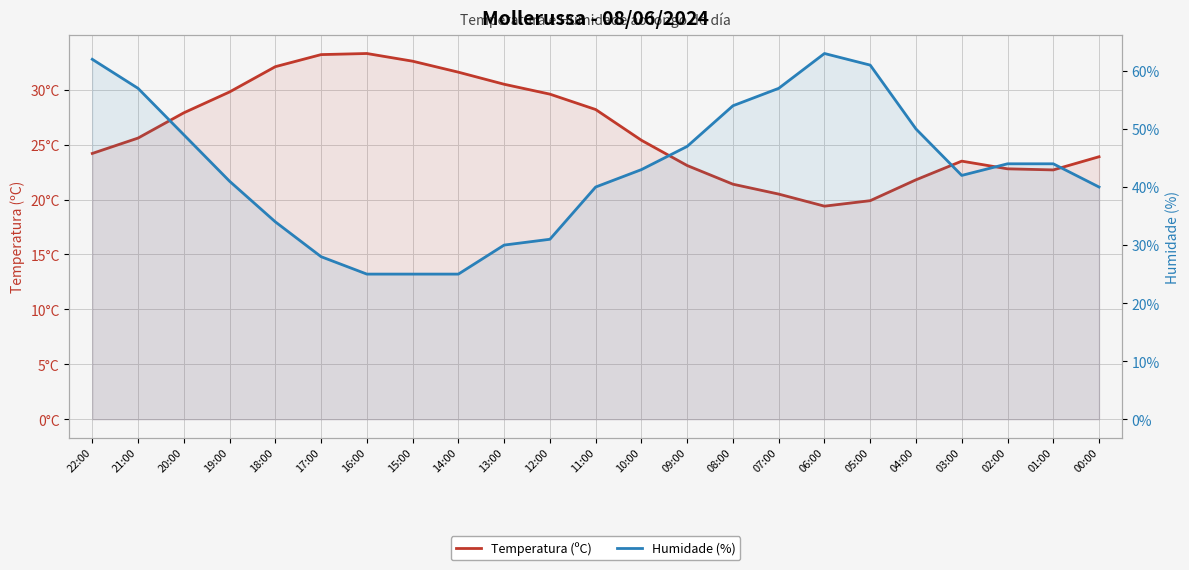

Is the value of Temperatura (ºC) at 10:00 greater than the value of Humidade (%) at 08:00?

No